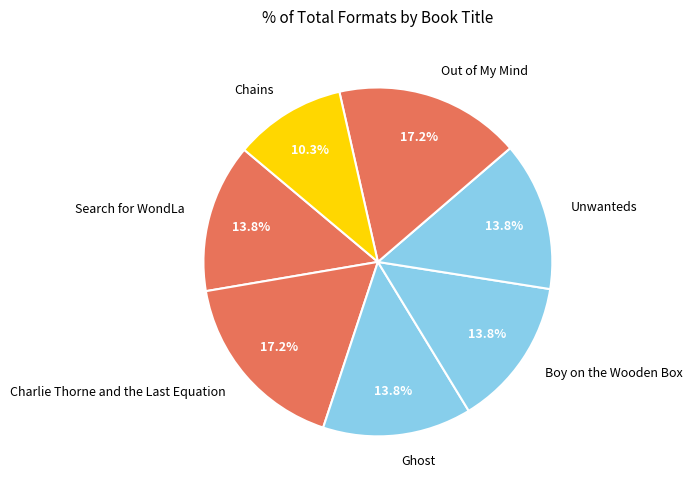

Which category has the smallest portion of the pie?

Chains